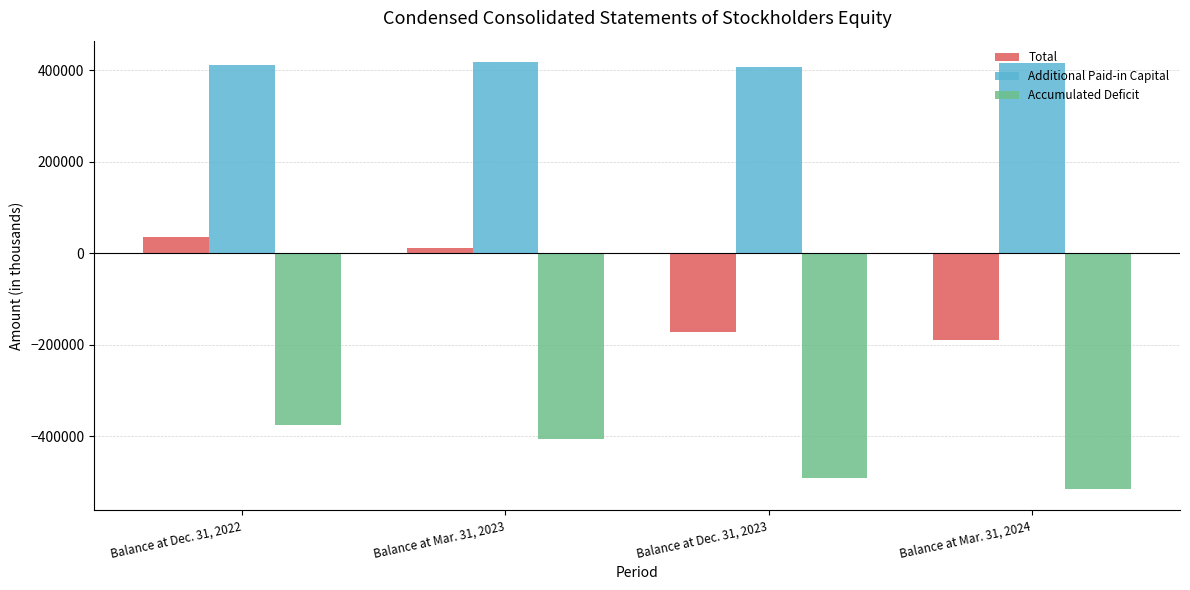

What is the label of the 3rd bar from the right?

Balance at Mar. 31, 2023